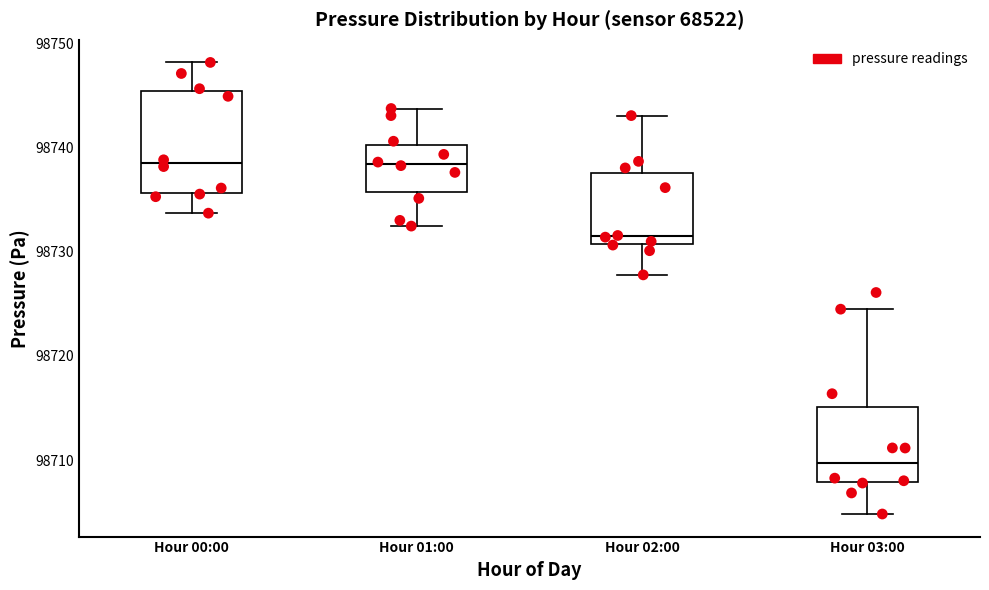

Which box has the lowest median line?

Hour 03:00